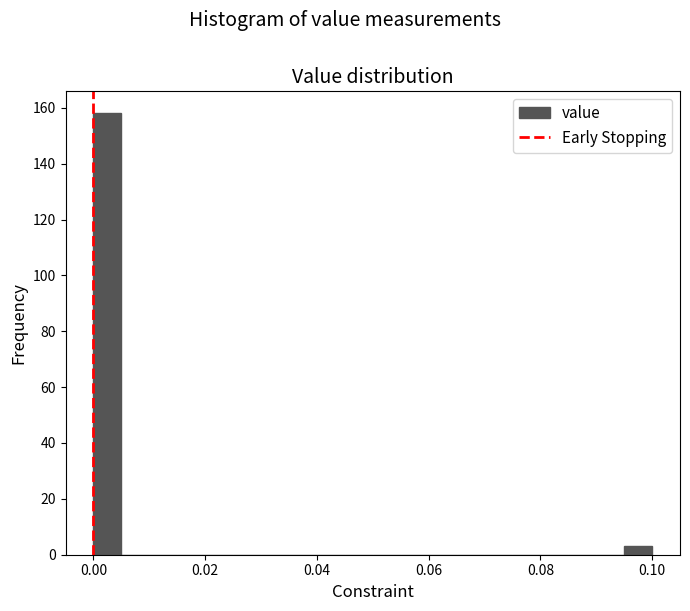

Around what value on the x-axis is the tallest bar? Give the approximate position of its centre, as read against the axis.

0.002